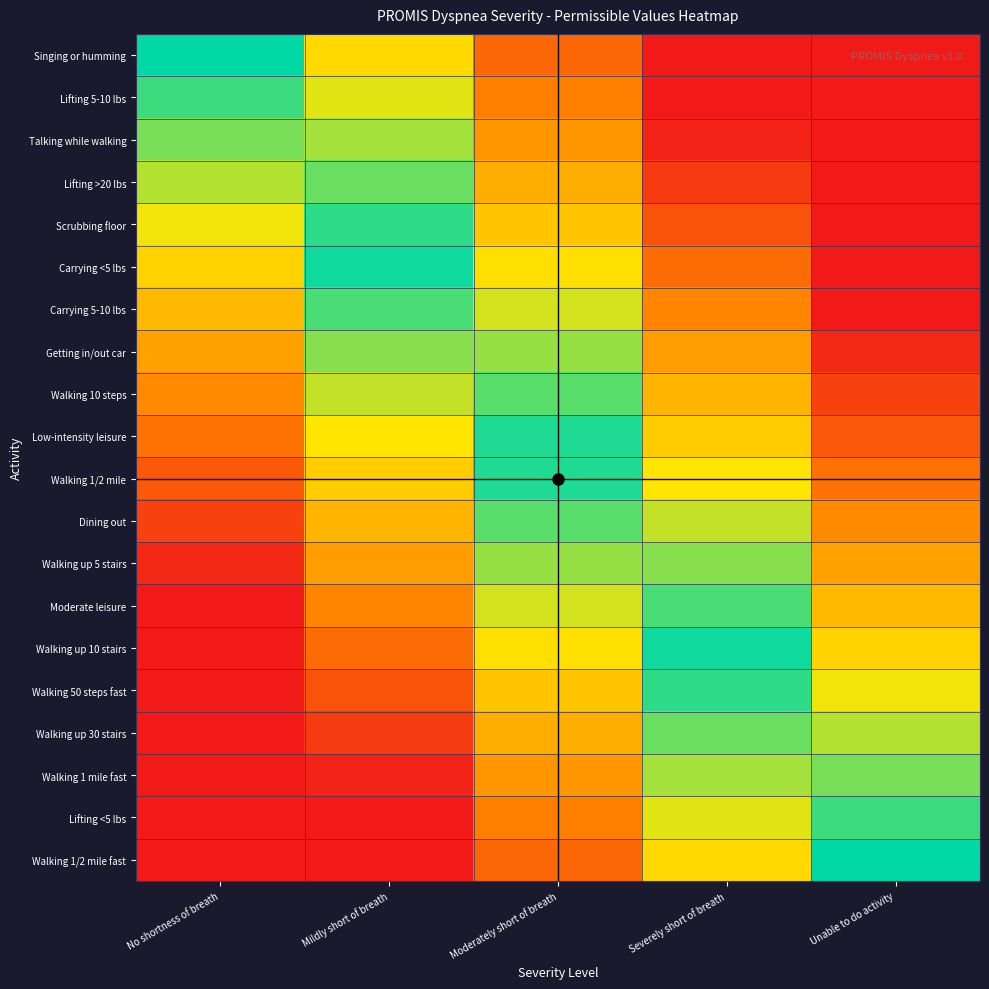

Reading left to right, extract all data points from this chart.

Singing or humming: No shortness of breath=1.0	Mildly short of breath=0.6	Moderately short of breath=0.2	Severely short of breath=0.0	Unable to do activity=0.0
Lifting 5-10 lbs: No shortness of breath=0.9	Mildly short of breath=0.7	Moderately short of breath=0.3	Severely short of breath=0.0	Unable to do activity=0.0
Talking while walking: No shortness of breath=0.8	Mildly short of breath=0.8	Moderately short of breath=0.4	Severely short of breath=0.0	Unable to do activity=0.0
Lifting >20 lbs: No shortness of breath=0.8	Mildly short of breath=0.9	Moderately short of breath=0.5	Severely short of breath=0.1	Unable to do activity=0.0
Scrubbing floor: No shortness of breath=0.7	Mildly short of breath=0.9	Moderately short of breath=0.6	Severely short of breath=0.2	Unable to do activity=0.0
Carrying <5 lbs: No shortness of breath=0.6	Mildly short of breath=1.0	Moderately short of breath=0.6	Severely short of breath=0.3	Unable to do activity=0.0
Carrying 5-10 lbs: No shortness of breath=0.5	Mildly short of breath=0.9	Moderately short of breath=0.7	Severely short of breath=0.3	Unable to do activity=0.0
Getting in/out car: No shortness of breath=0.4	Mildly short of breath=0.8	Moderately short of breath=0.8	Severely short of breath=0.4	Unable to do activity=0.1
Walking 10 steps: No shortness of breath=0.4	Mildly short of breath=0.7	Moderately short of breath=0.9	Severely short of breath=0.5	Unable to do activity=0.1
Low-intensity leisure: No shortness of breath=0.3	Mildly short of breath=0.7	Moderately short of breath=1.0	Severely short of breath=0.6	Unable to do activity=0.2
Walking 1/2 mile: No shortness of breath=0.2	Mildly short of breath=0.6	Moderately short of breath=1.0	Severely short of breath=0.7	Unable to do activity=0.3
Dining out: No shortness of breath=0.1	Mildly short of breath=0.5	Moderately short of breath=0.9	Severely short of breath=0.7	Unable to do activity=0.4
Walking up 5 stairs: No shortness of breath=0.1	Mildly short of breath=0.4	Moderately short of breath=0.8	Severely short of breath=0.8	Unable to do activity=0.4
Moderate leisure: No shortness of breath=0.0	Mildly short of breath=0.3	Moderately short of breath=0.7	Severely short of breath=0.9	Unable to do activity=0.5
Walking up 10 stairs: No shortness of breath=0.0	Mildly short of breath=0.3	Moderately short of breath=0.6	Severely short of breath=1.0	Unable to do activity=0.6
Walking 50 steps fast: No shortness of breath=0.0	Mildly short of breath=0.2	Moderately short of breath=0.6	Severely short of breath=0.9	Unable to do activity=0.7
Walking up 30 stairs: No shortness of breath=0.0	Mildly short of breath=0.1	Moderately short of breath=0.5	Severely short of breath=0.9	Unable to do activity=0.8
Walking 1 mile fast: No shortness of breath=0.0	Mildly short of breath=0.0	Moderately short of breath=0.4	Severely short of breath=0.8	Unable to do activity=0.8
Lifting <5 lbs: No shortness of breath=0.0	Mildly short of breath=0.0	Moderately short of breath=0.3	Severely short of breath=0.7	Unable to do activity=0.9
Walking 1/2 mile fast: No shortness of breath=0.0	Mildly short of breath=0.0	Moderately short of breath=0.2	Severely short of breath=0.6	Unable to do activity=1.0